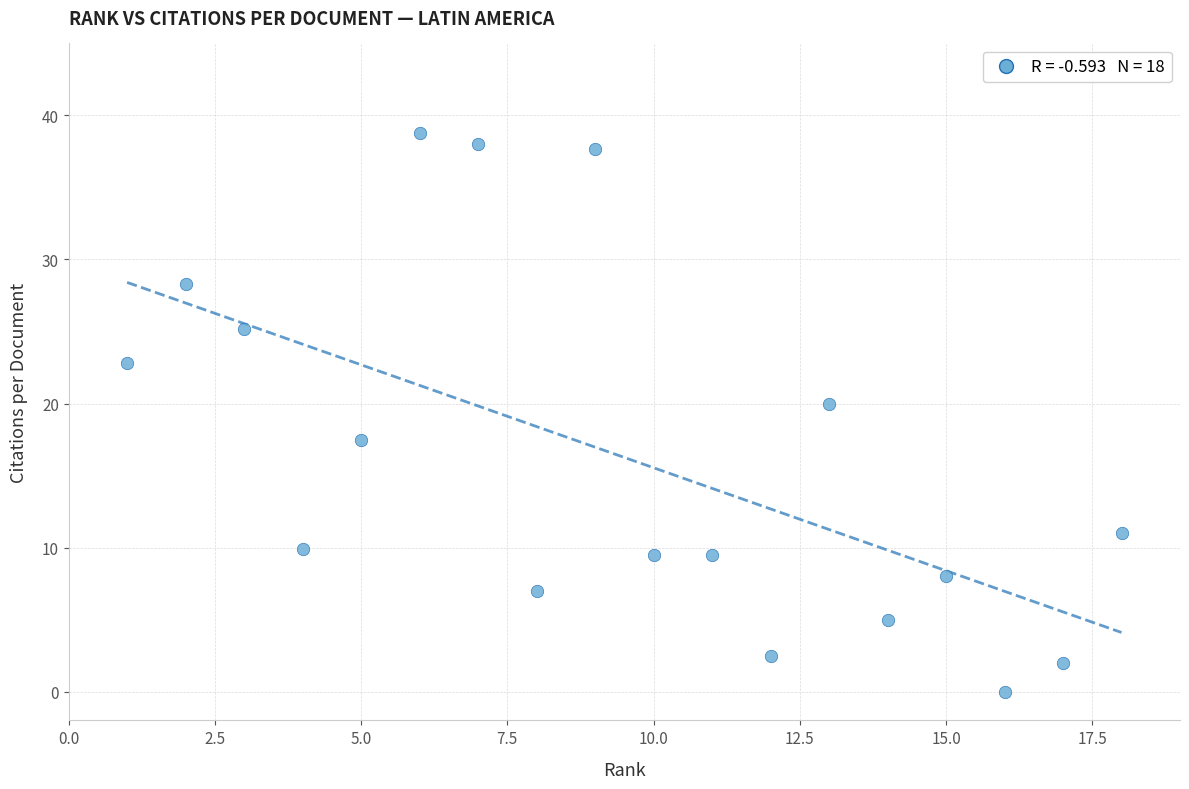

What Y value in the scatter plot is closest to 19?

20.0